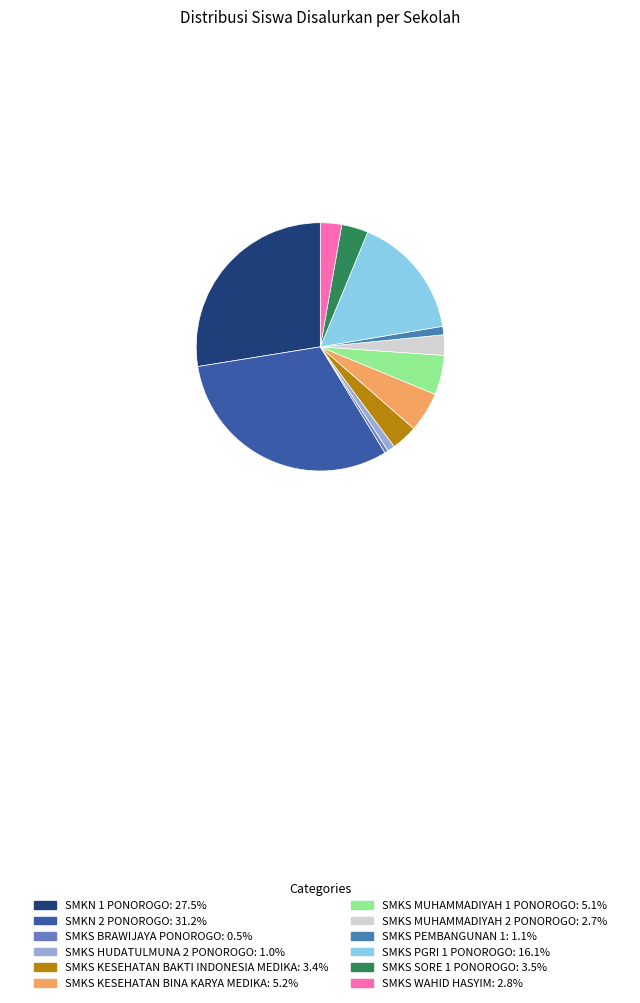

Approximately how many times larger is the value at SMKS PEMBANGUNAN 1 compared to SMKS SORE 1 PONOROGO?

0.3